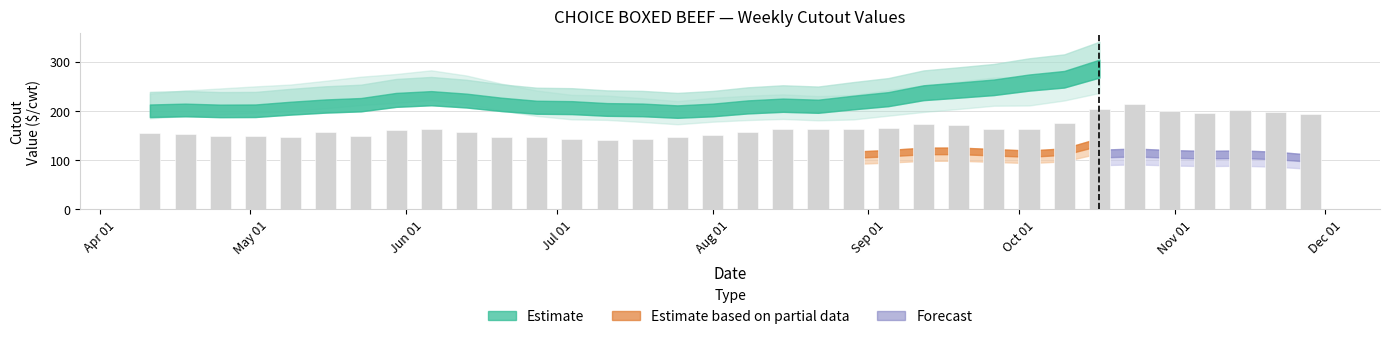

Does the chart contain any negative values?

No